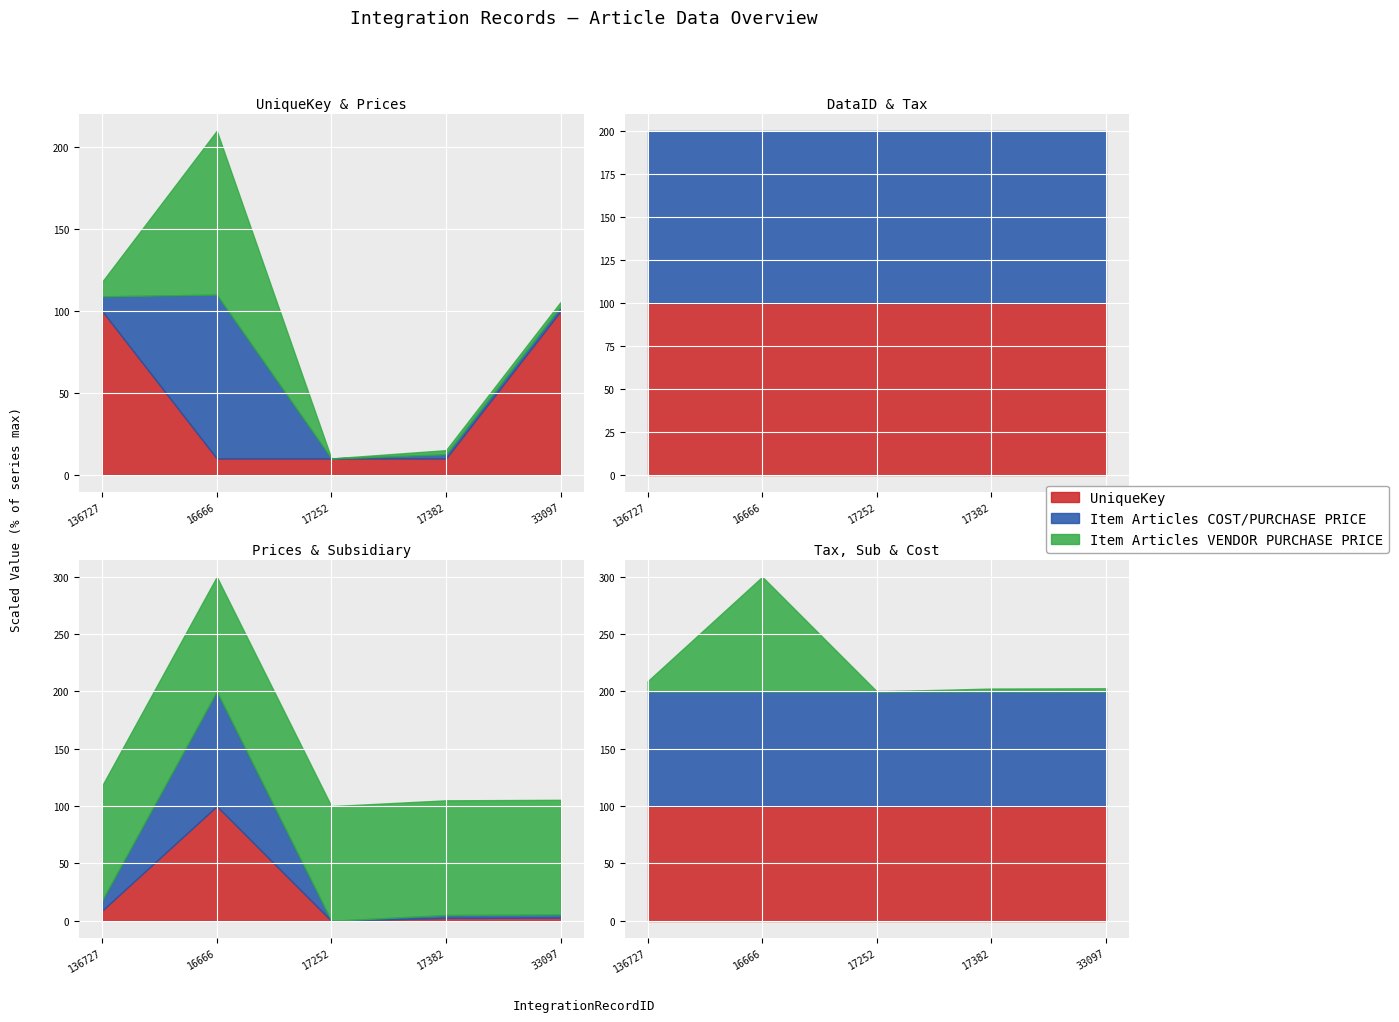

What is the label of the 3rd point from the right?

17252